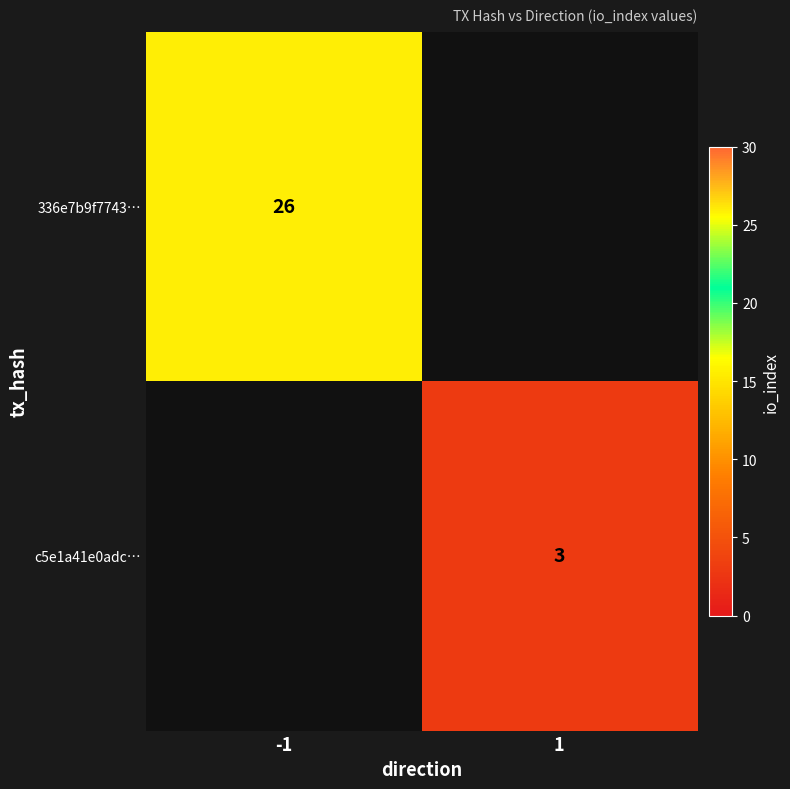

Is the value of c5e1a41e0adc… at 1 greater than the value of 336e7b9f7743… at -1?

No